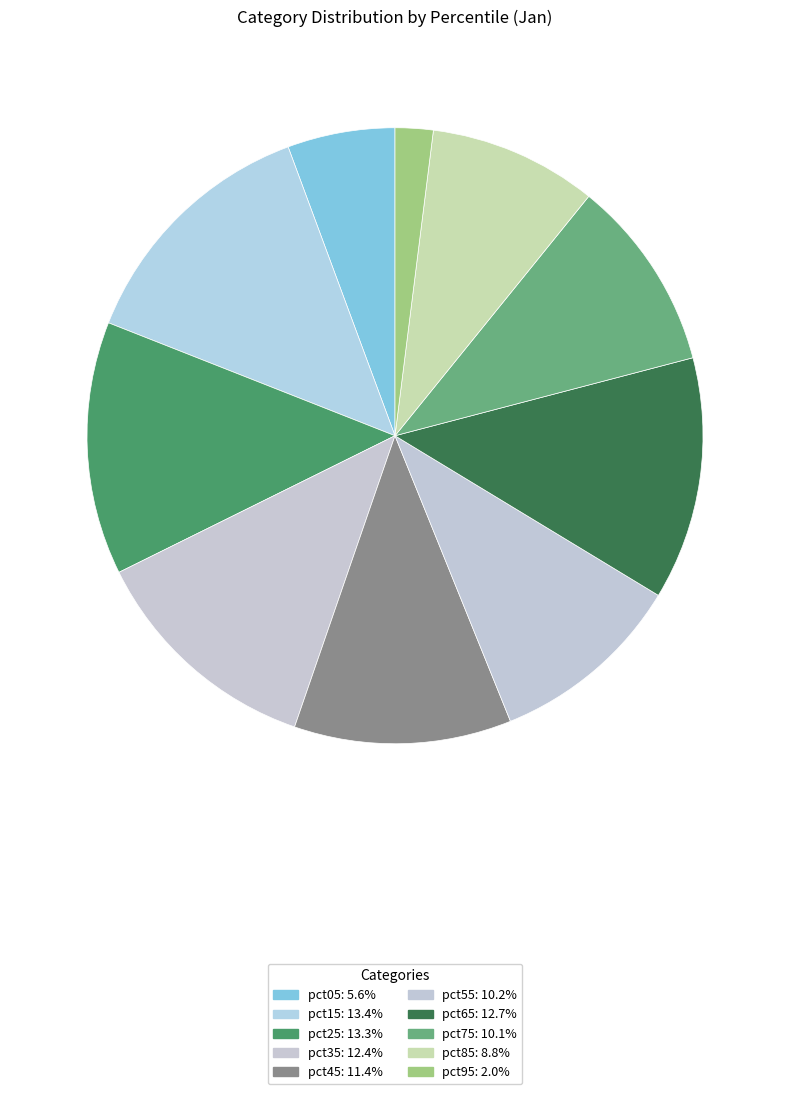

True or false: pct85 accounts for 21% of the total.

False